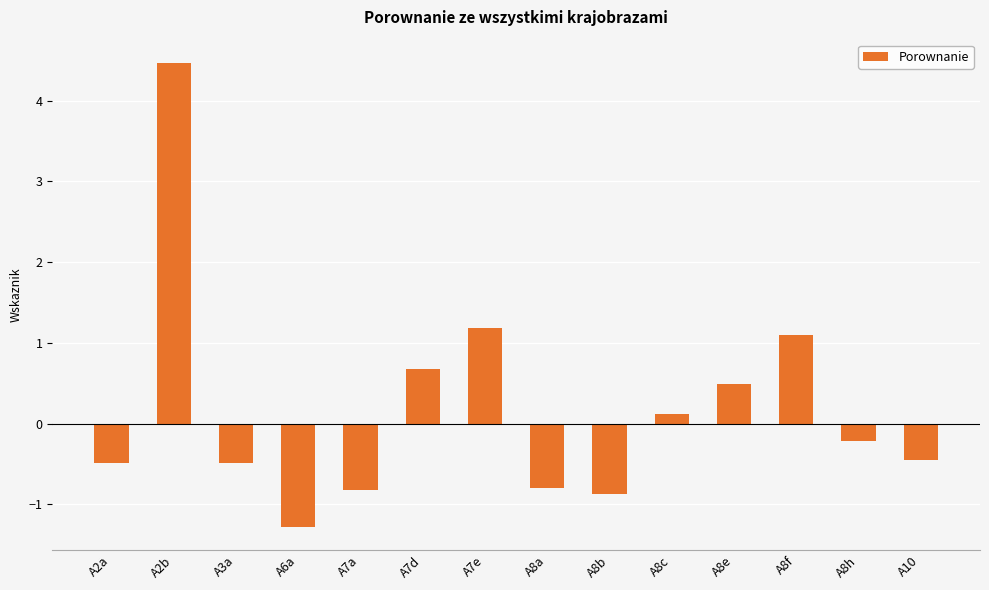

Are the bars horizontal?

No